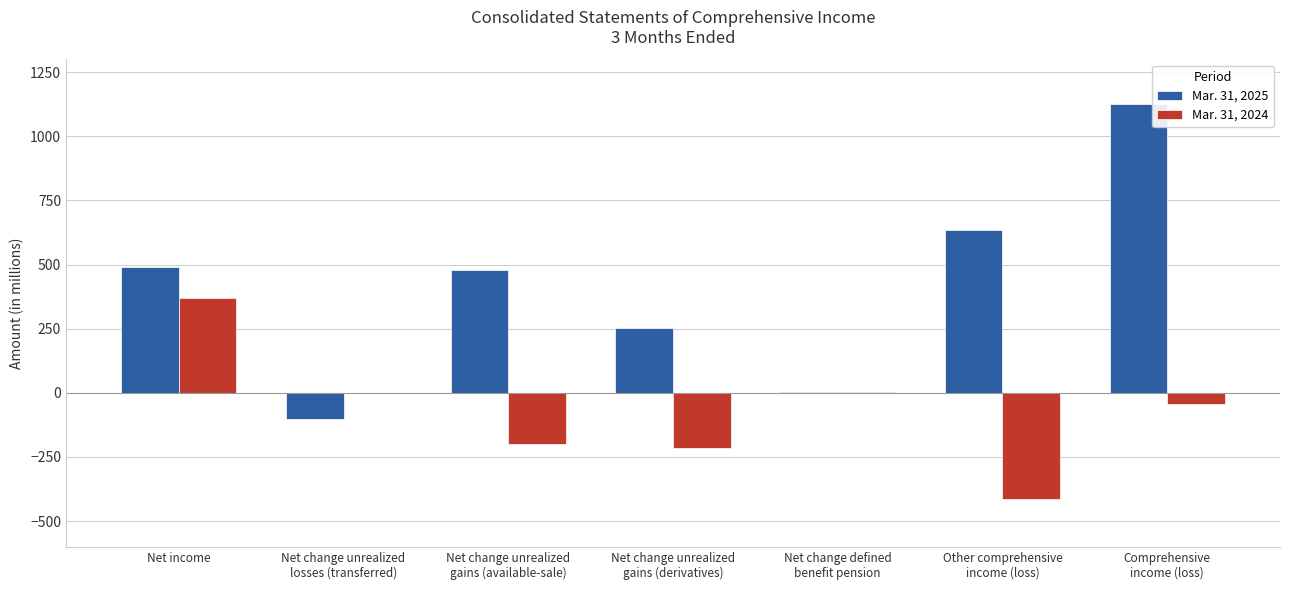

What is the difference between the Mar. 31, 2025 values at Net change unrealized
gains (derivatives) and Net change unrealized
losses (transferred)?

353